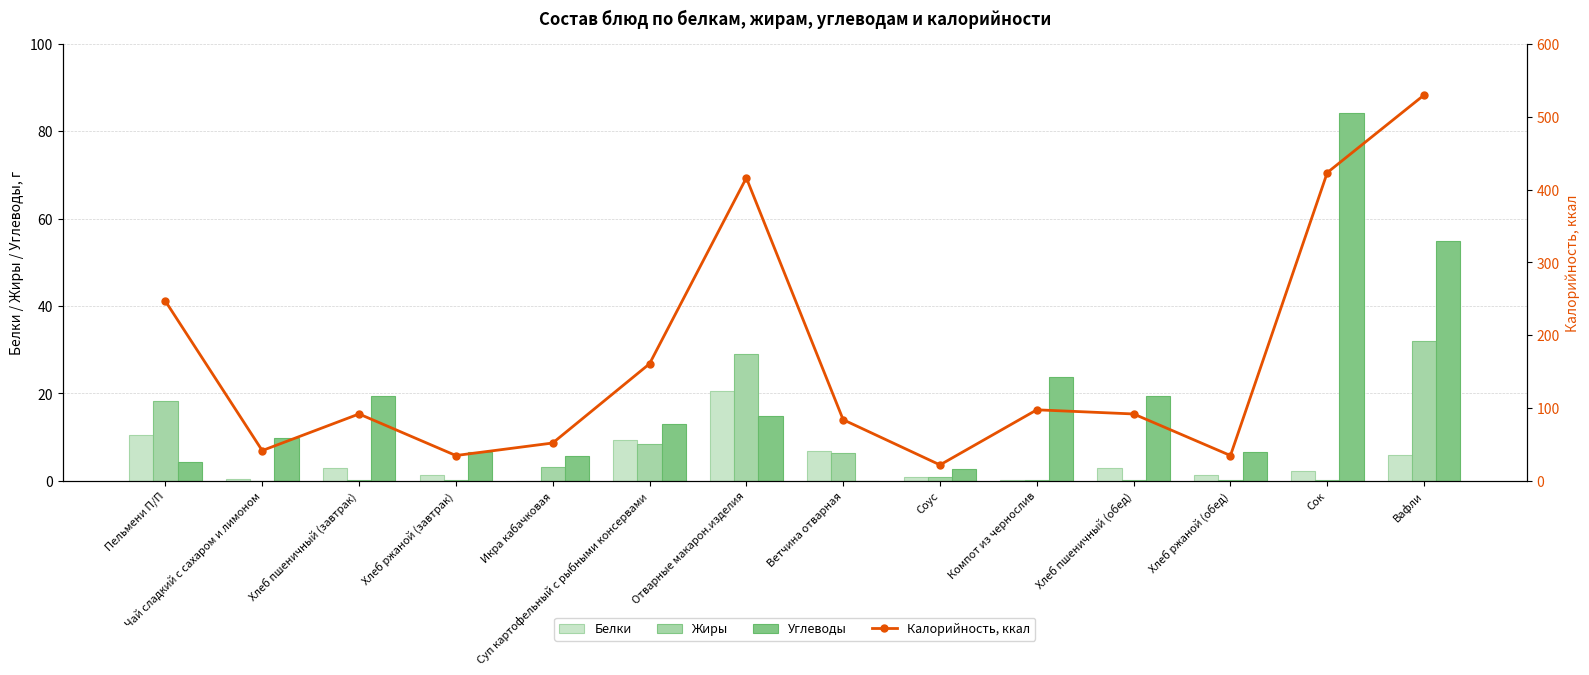

What are all the series names shown in the legend?

Белки, Жиры, Углеводы, Калорийность, ккал